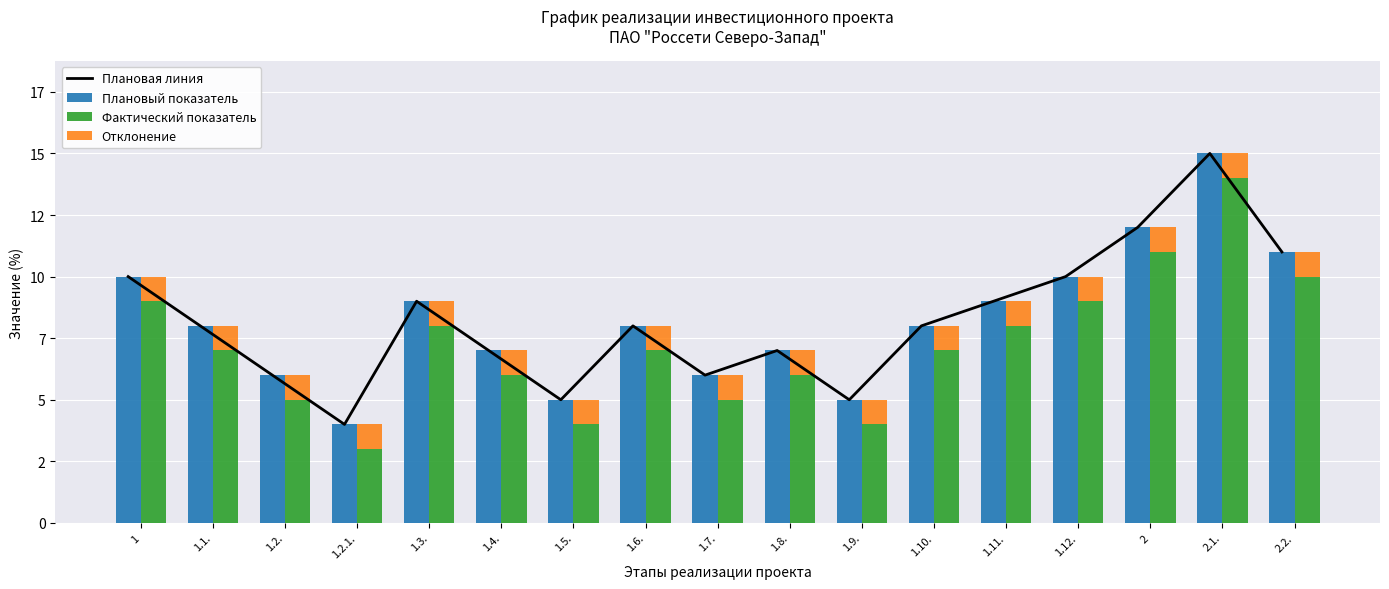

What is the difference between the maximum and minimum values in the Фактический показатель series?

11